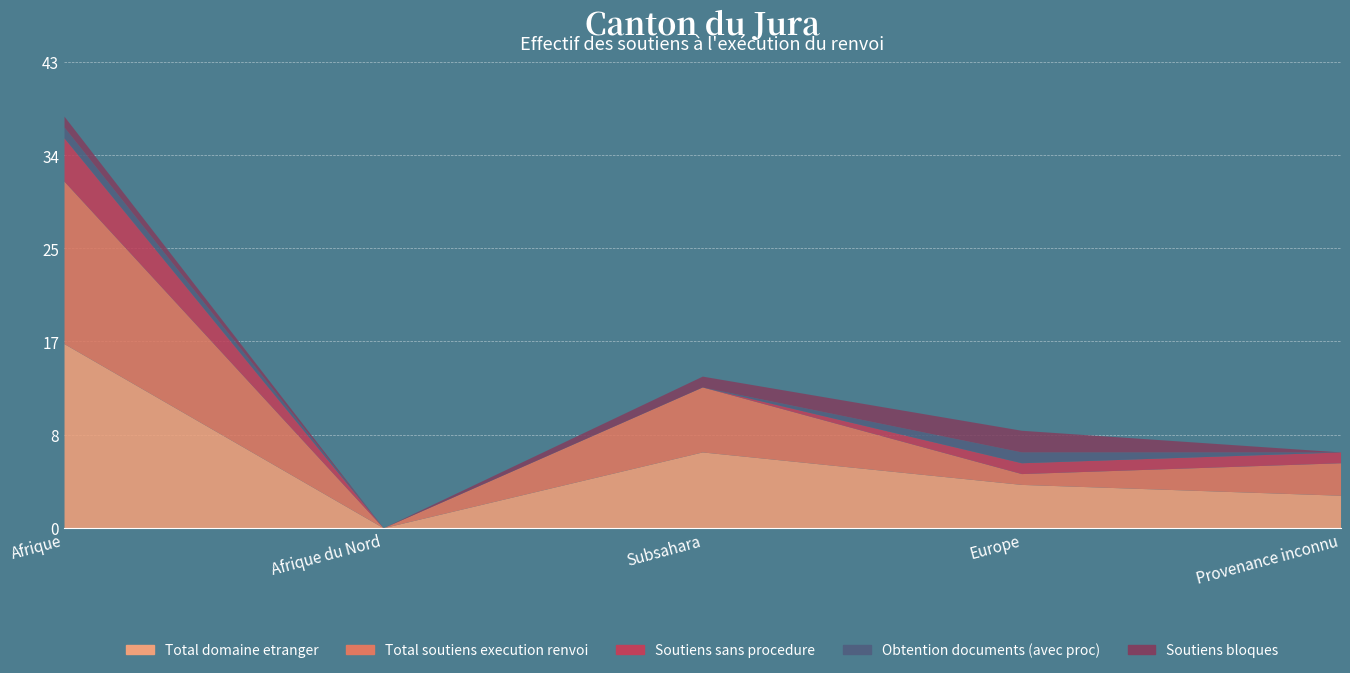

What position from the left is Afrique?

1